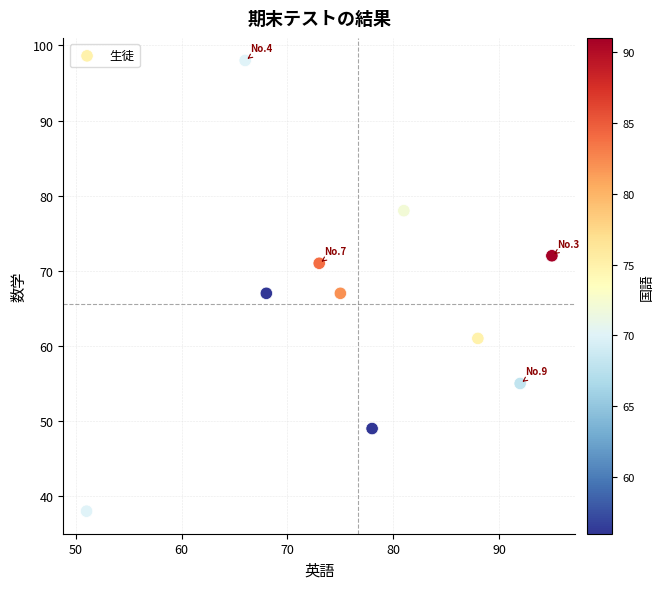

What is the range of X values (max minus min)?

44